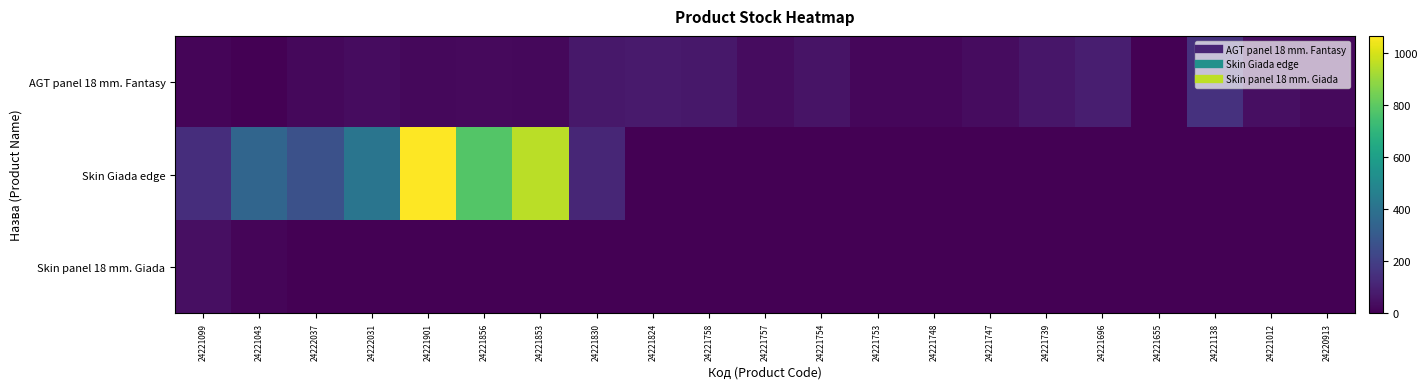

Reading left to right, extract all data points from this chart.

AGT panel 18 mm. Fantasy: 24221099=16	24221043=4	24222037=23	24222031=34	24221901=25	24221856=26	24221853=22	24221830=67	24221824=78	24221758=67	24221757=35	24221754=55	24221753=18	24221748=17	24221747=34	24221739=65	24221696=90	24221655=3	24221138=152	24221012=43	24220913=26
Skin Giada edge: 24221099=139	24221043=350	24222037=263	24222031=416	24221901=1067	24221856=781	24221853=955	24221830=116	24221824=0	24221758=0	24221757=0	24221754=0	24221753=0	24221748=0	24221747=0	24221739=0	24221696=0	24221655=0	24221138=0	24221012=0	24220913=0
Skin panel 18 mm. Giada: 24221099=43	24221043=16	24222037=1	24222031=0	24221901=0	24221856=0	24221853=0	24221830=0	24221824=0	24221758=0	24221757=0	24221754=0	24221753=0	24221748=0	24221747=0	24221739=0	24221696=0	24221655=0	24221138=0	24221012=0	24220913=0